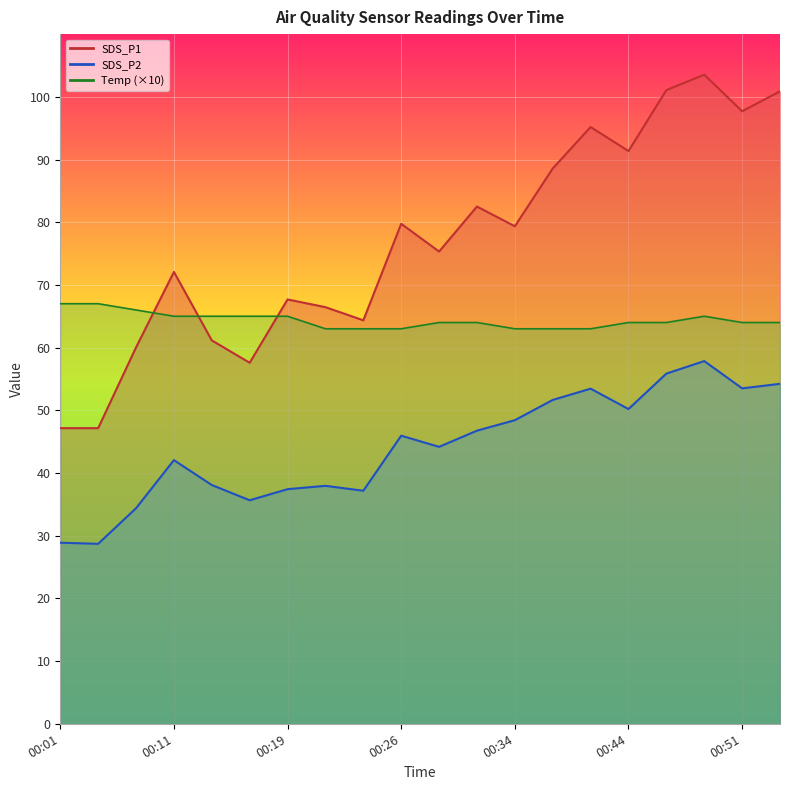

At which category is the sum across all series the highest?

00:49